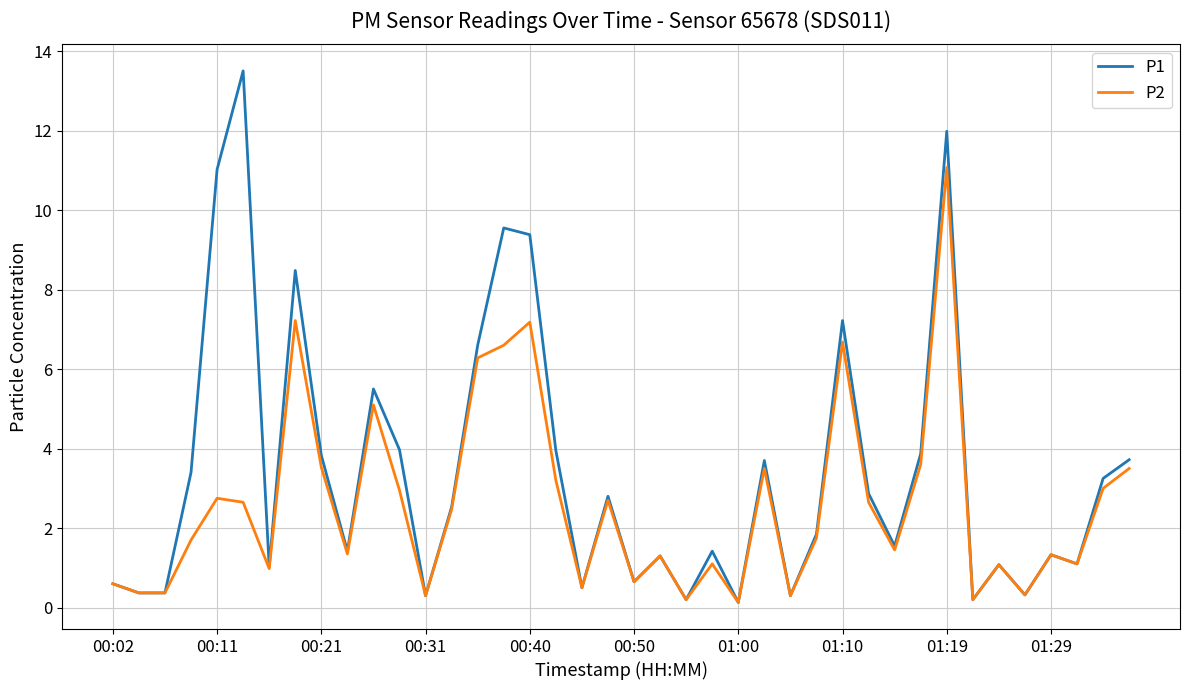

Which series has the largest range (max minus min)?

P1